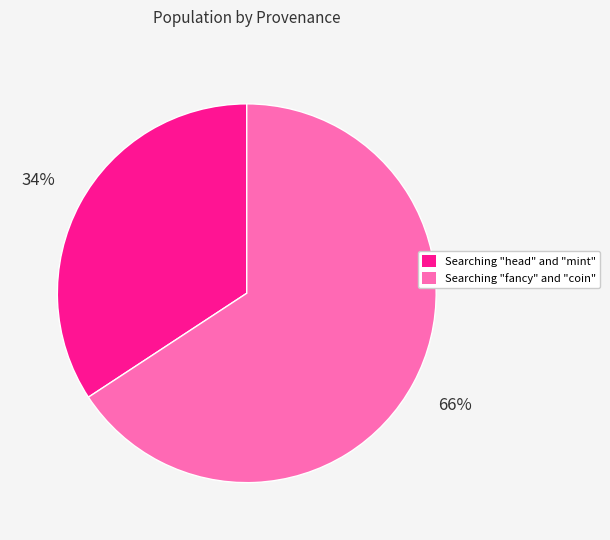

To the nearest percent, what is the difference between the largest and smallest slice percentages?

32%